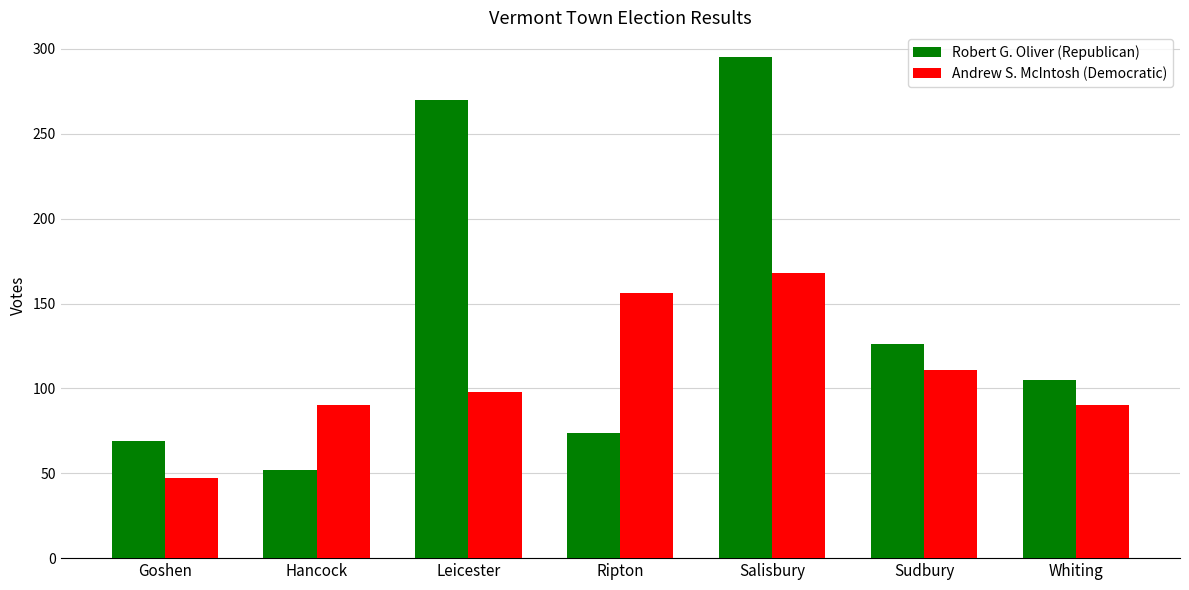

Rank the series by their average value, from lowest to highest.

Andrew S. McIntosh (Democratic), Robert G. Oliver (Republican)